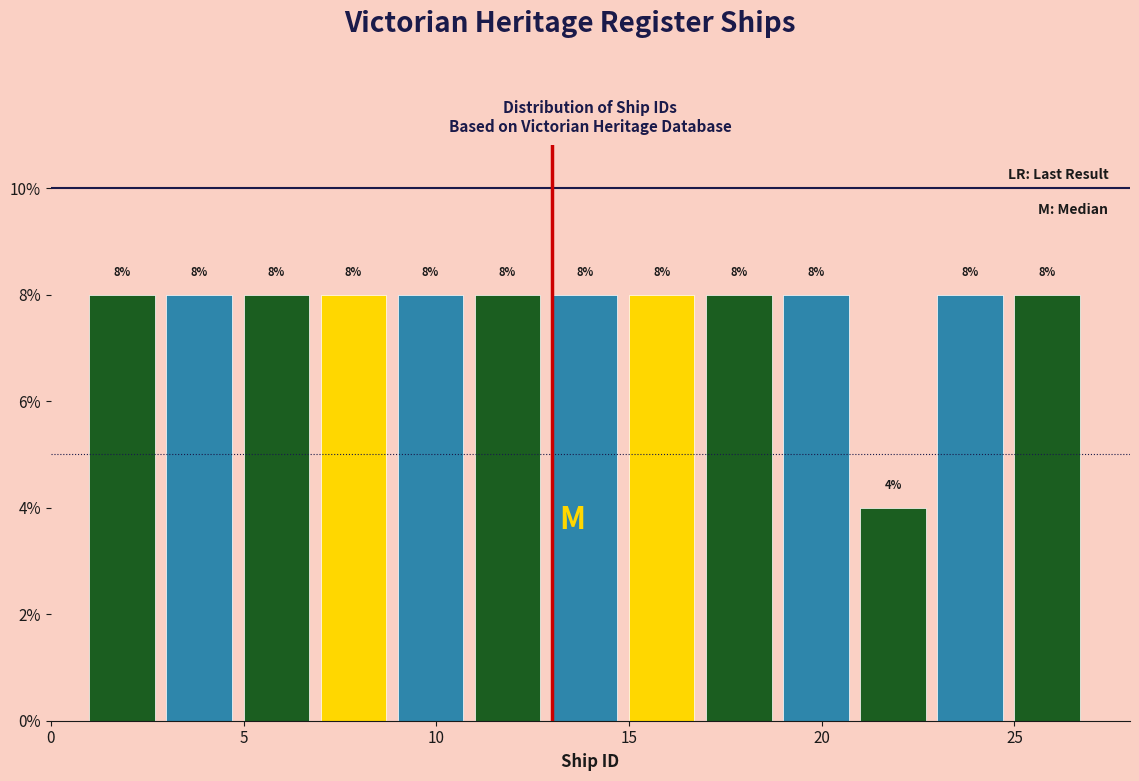

Reading left to right, list every bar in this chart as the range it spans on the x-axis followed by its height.

1 to 3: 8
3 to 5: 8
5 to 7: 8
7 to 9: 8
9 to 11: 8
11 to 13: 8
13 to 15: 8
15 to 17: 8
17 to 19: 8
19 to 21: 8
21 to 23: 4
23 to 25: 8
25 to 27: 8